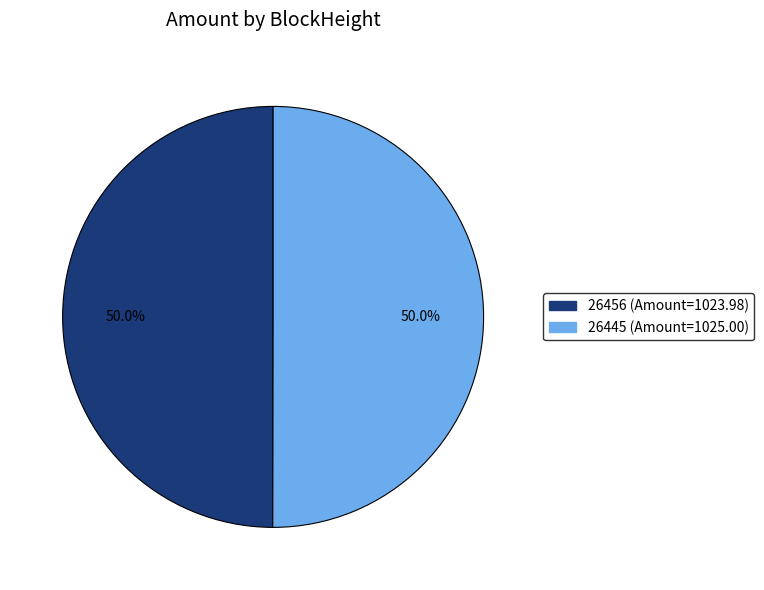

What percentage is the 26445 slice, to the nearest percent?

50%